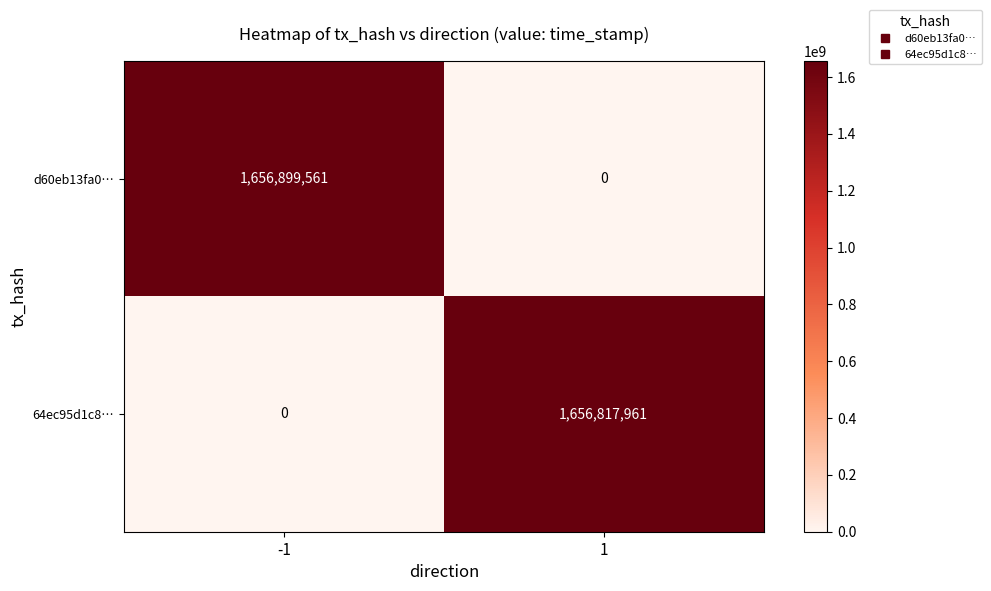

What is the difference between the 64ec95d1c8… values at 1 and -1?

1656817961